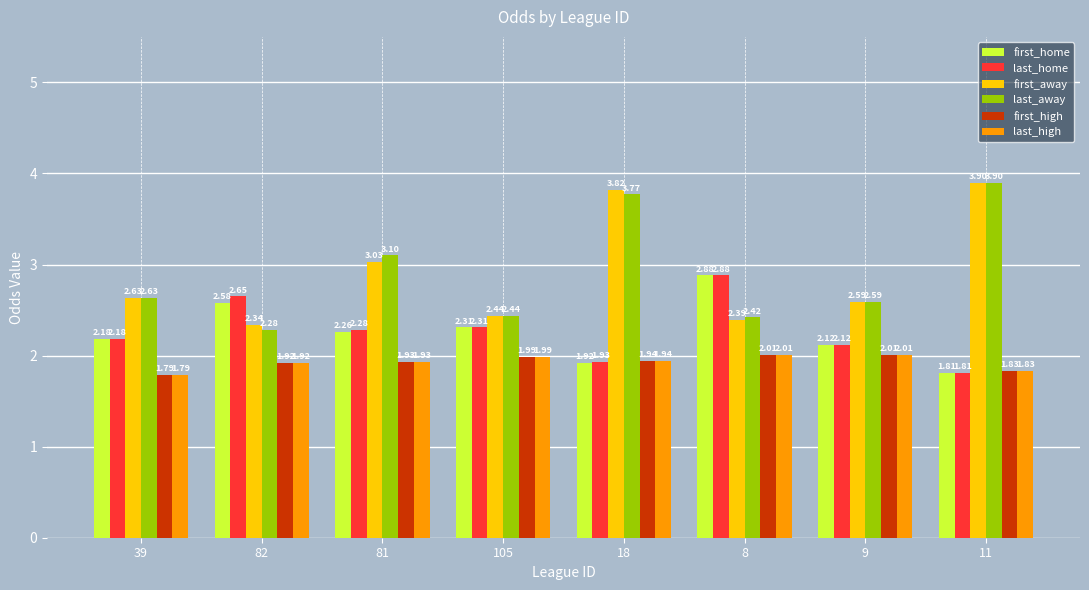

Between 82 and 81, which series saw the biggest shift?

last_away